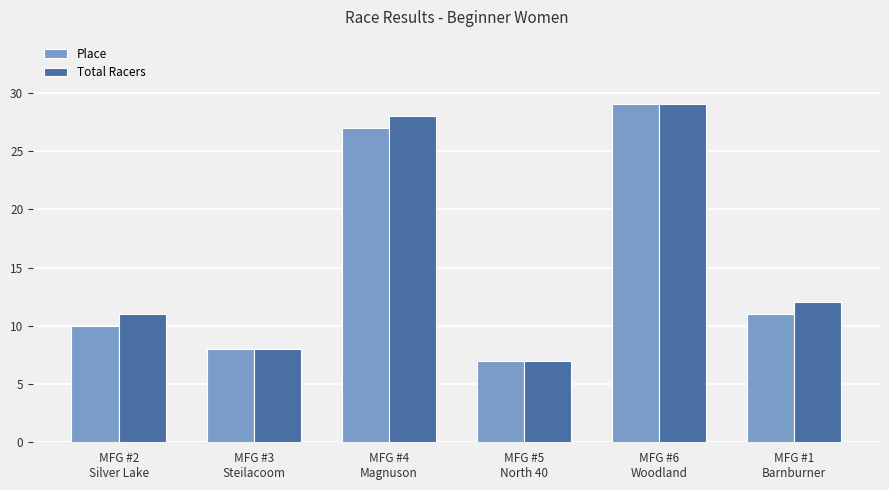

What is the minimum value shown in the chart?

7